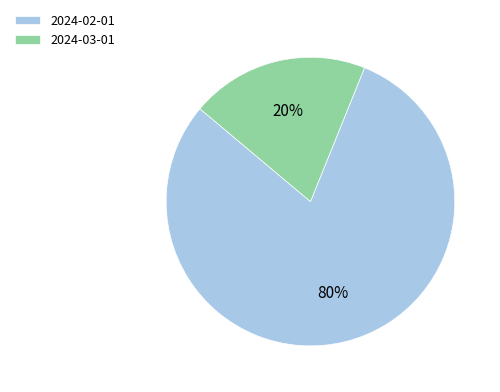

Between 2024-02-01 and 2024-03-01, which is larger?

2024-02-01